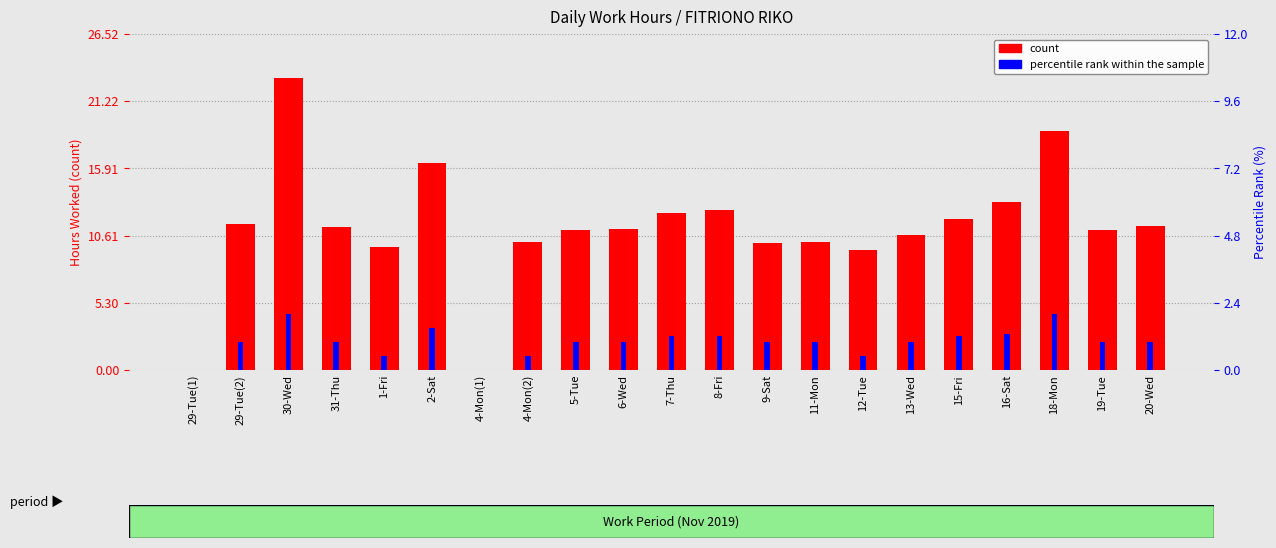

What is the difference between the second highest and second lowest values in the percentile rank within the sample series?

2.0